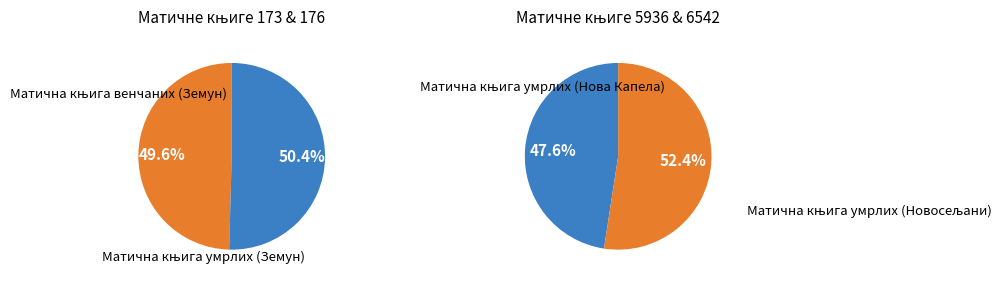

How many segments does this pie chart have?

4